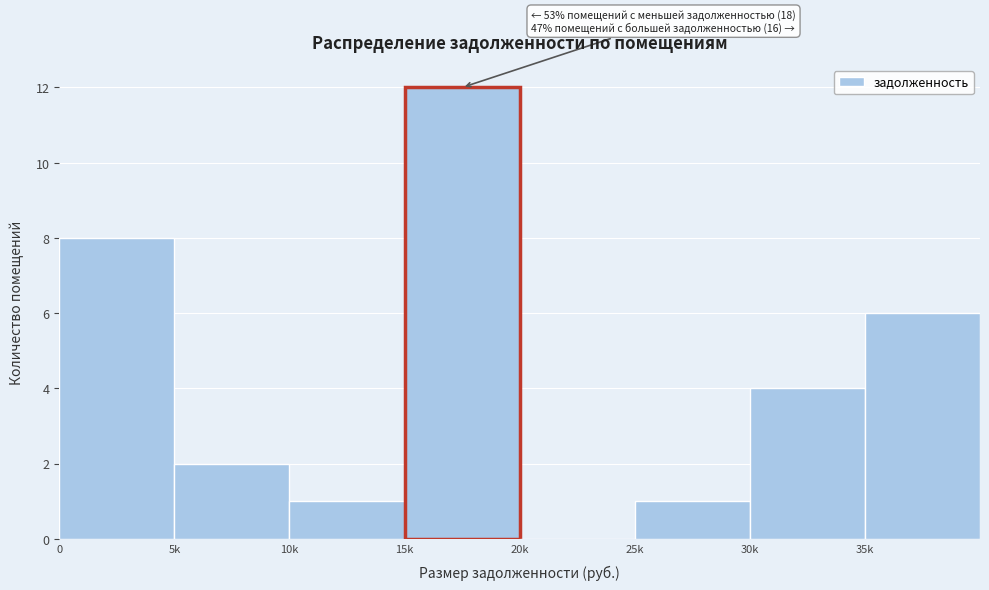

Reading left to right, extract all data points from this chart.

0=8	5k=2	10k=1	15k=12	20k=0	25k=1	30k=4	35k=6